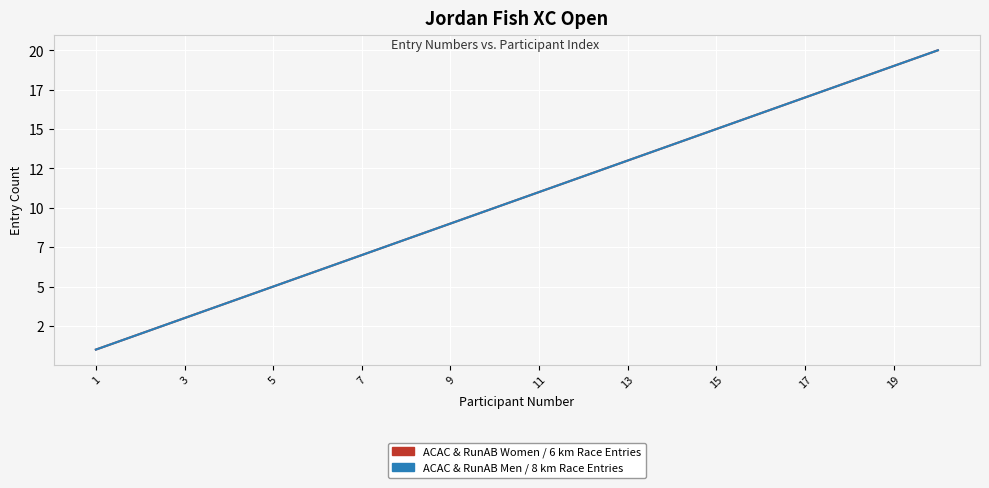

Where does the ACAC & RunAB Women / 6 km Race Entries series first go above 11?

11